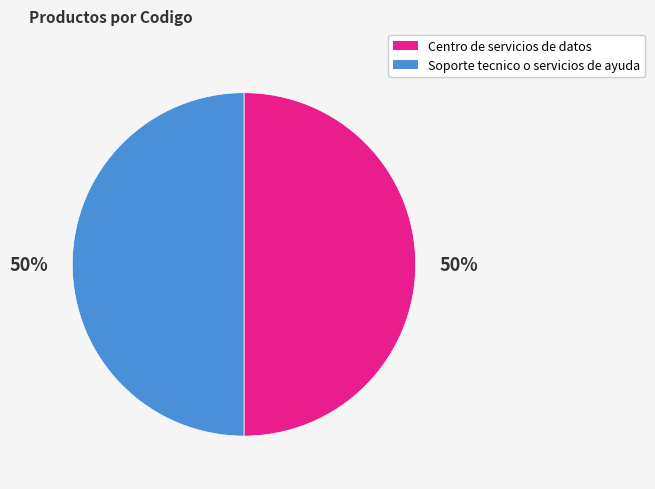

To the nearest percent, what is the average slice percentage?

50%